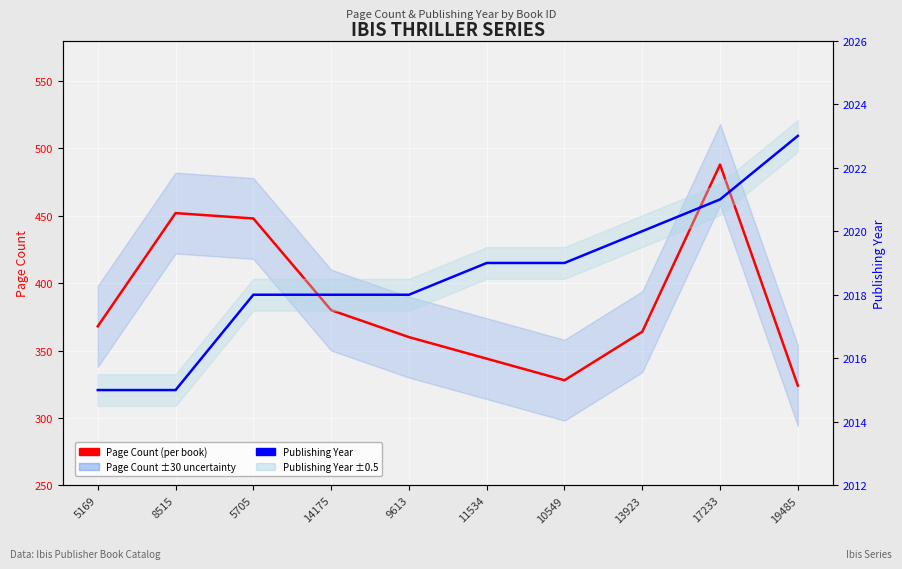

Count the number of categories in the chart.

10